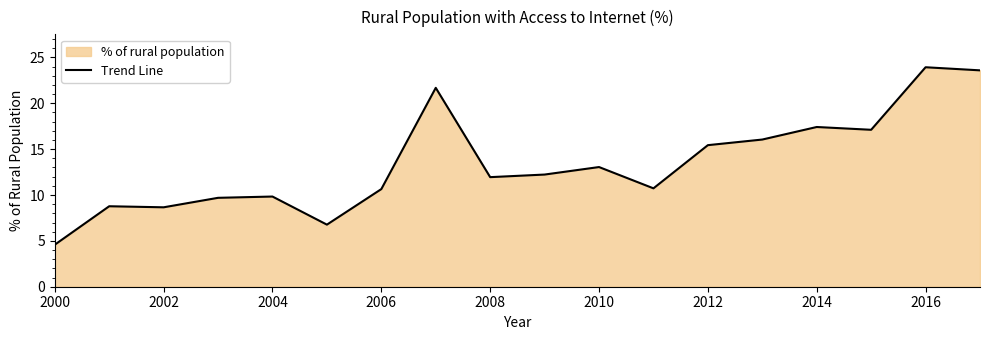

True or false: the data shows 3.8 at 2016.

False